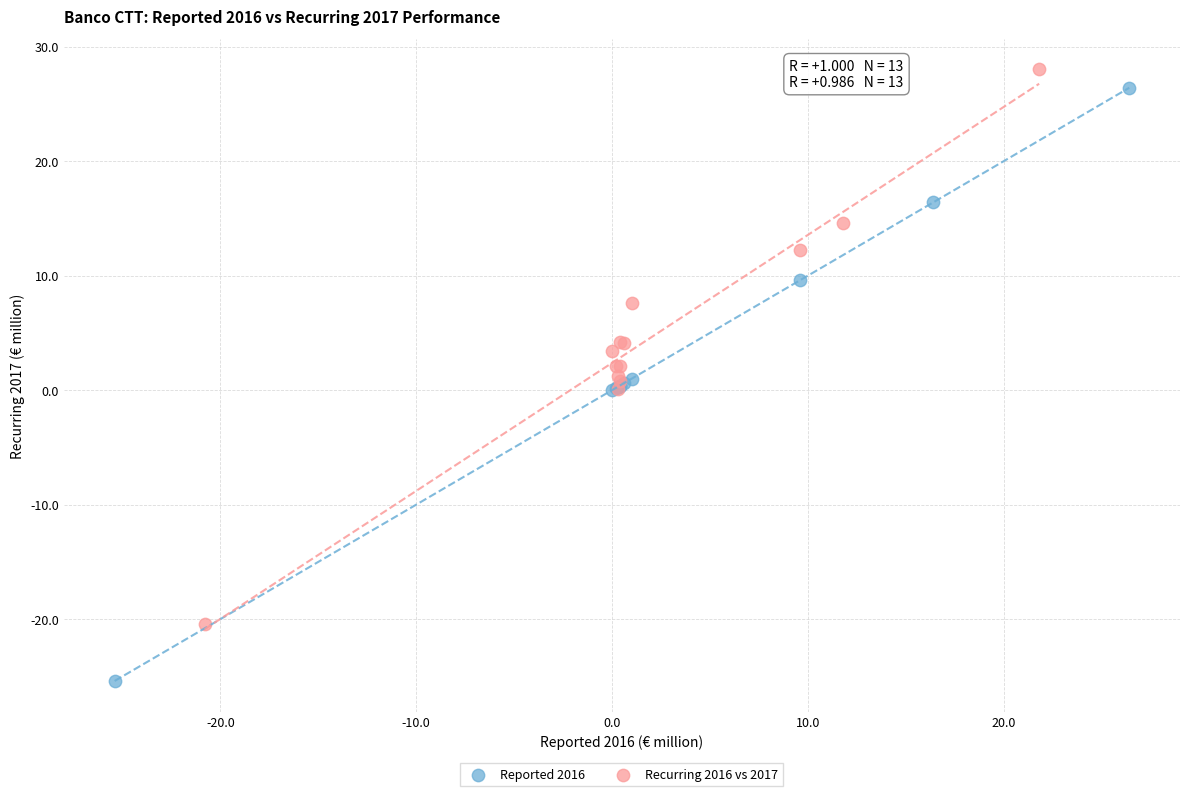

Which series has the widest spread of Y values?

Reported 2016